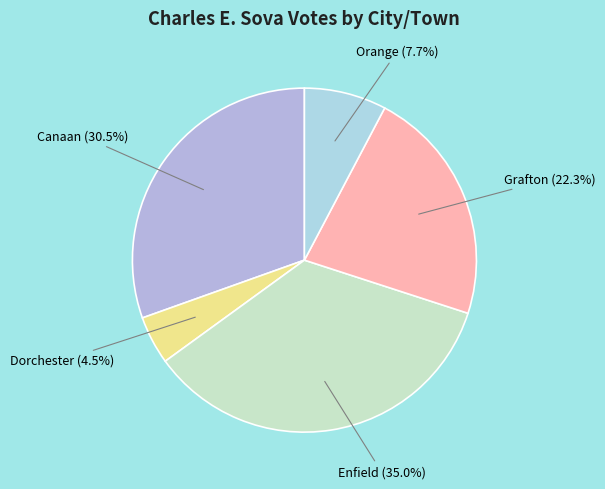

Which has a higher value, Canaan or Dorchester?

Canaan